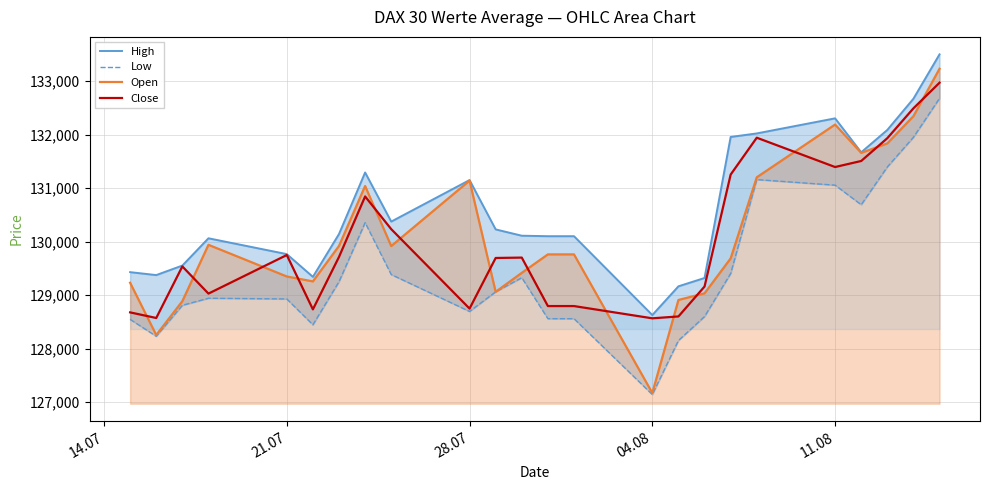

Which series ends up on top after the final intersection of Close and Open?

Open